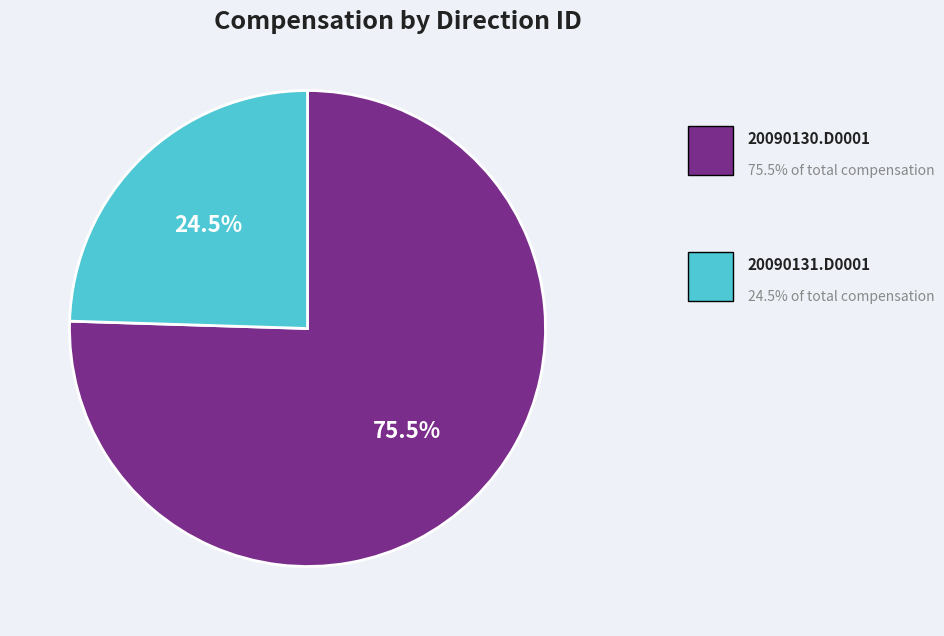

Is there a majority slice in this chart?

Yes